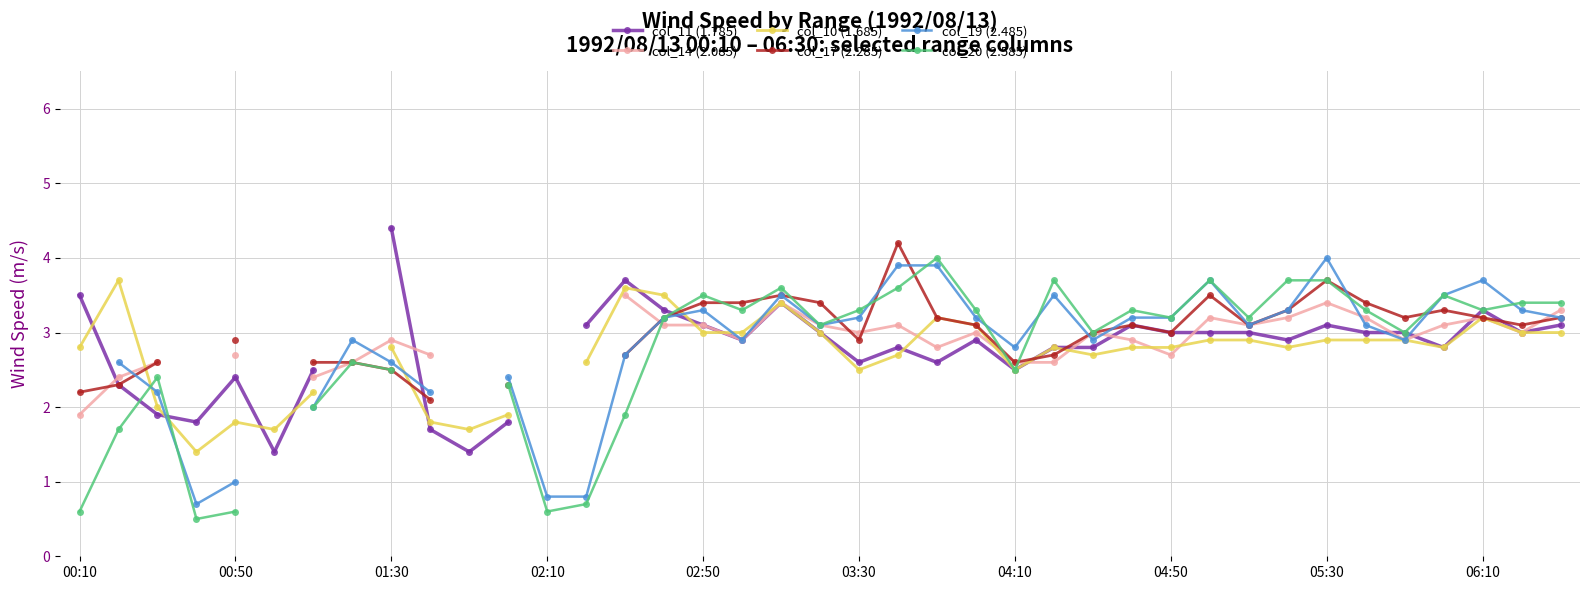

What is the value of the col_10 (1.685) point at the 22nd from the left?

2.7